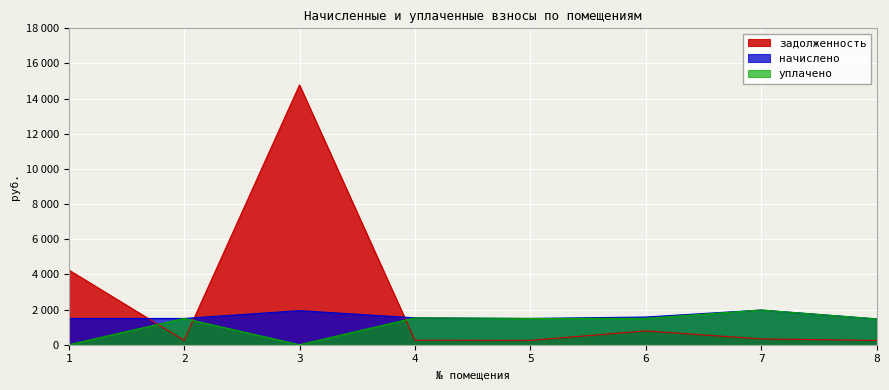

True or false: задолженность and уплачено intersect in this chart.

True